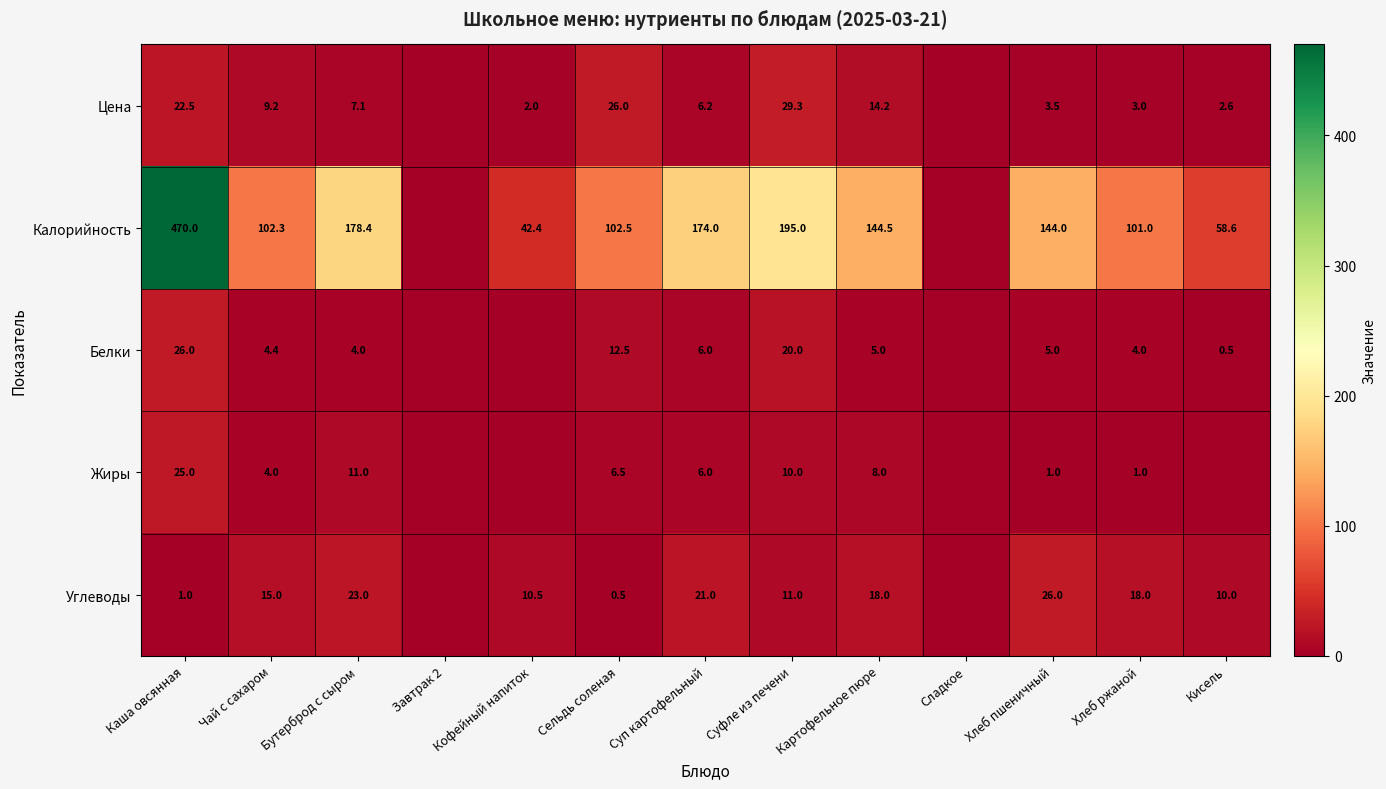

What is the difference between the highest and lowest values at Картофельное пюре?

139.5